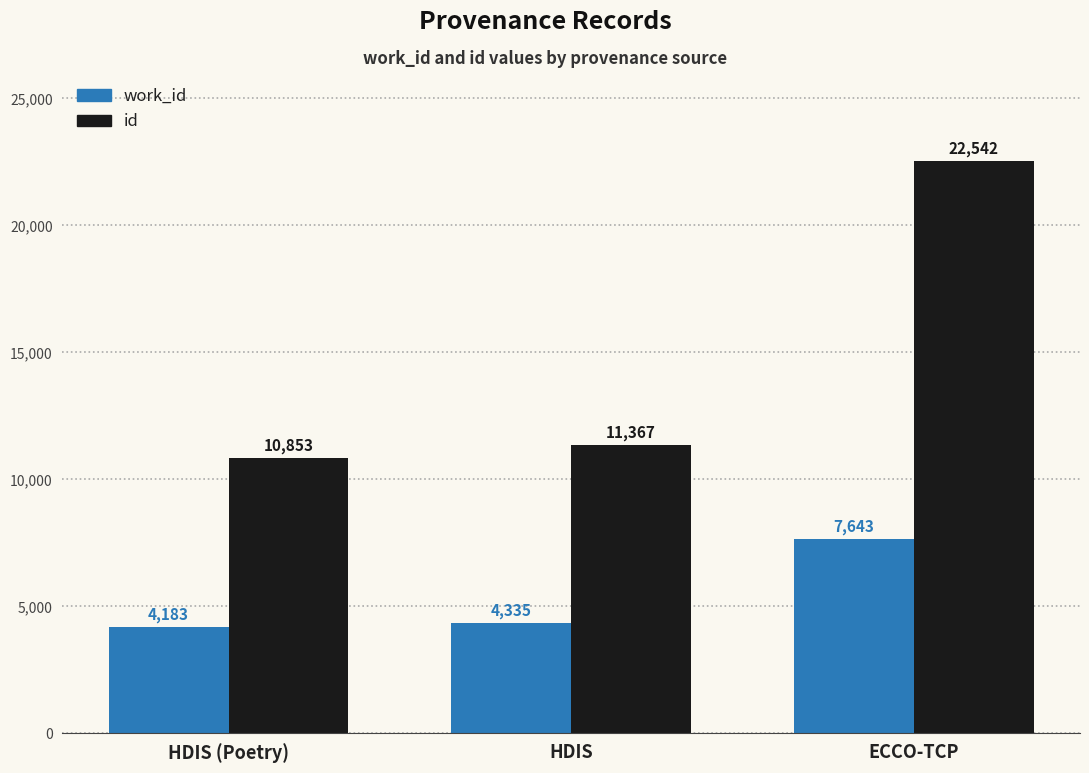

Are the bars horizontal?

No